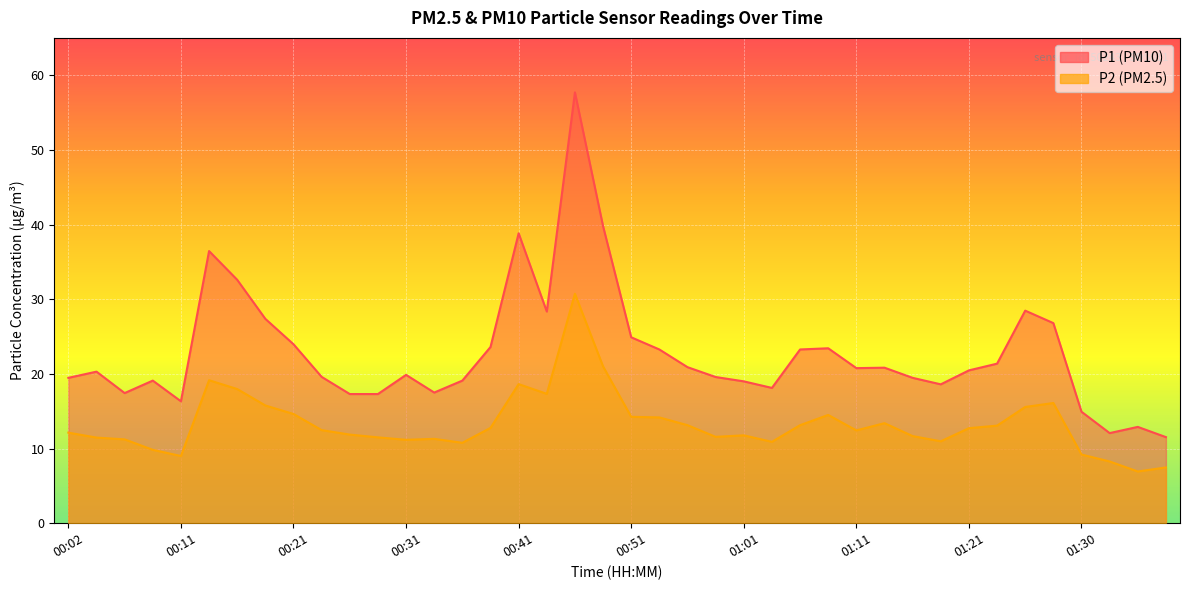

At which category is the sum across all series the highest?

00:46